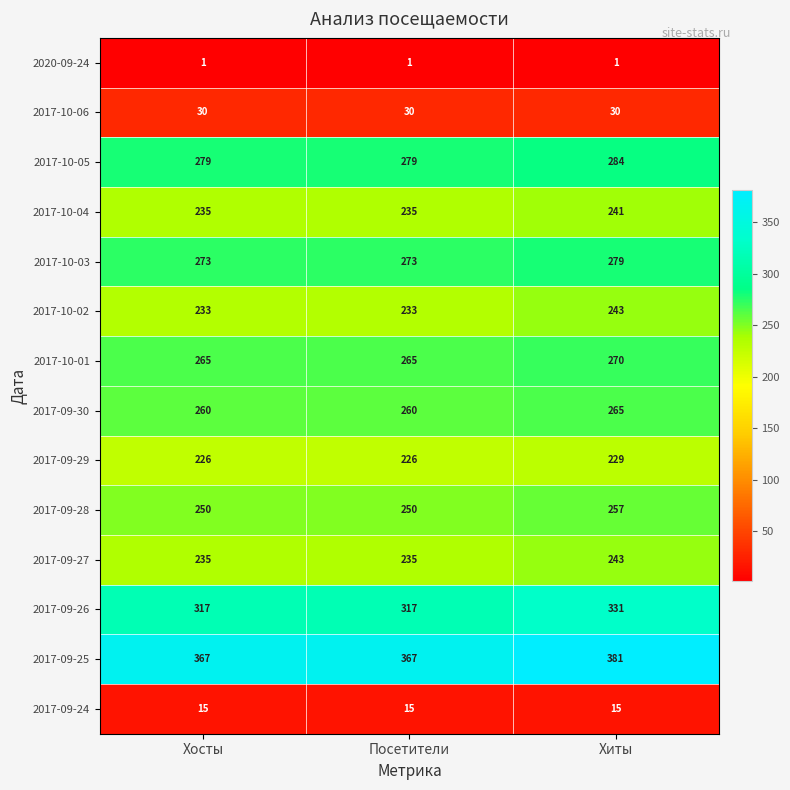

How many values in the 2017-09-26 series exceed 317?

1